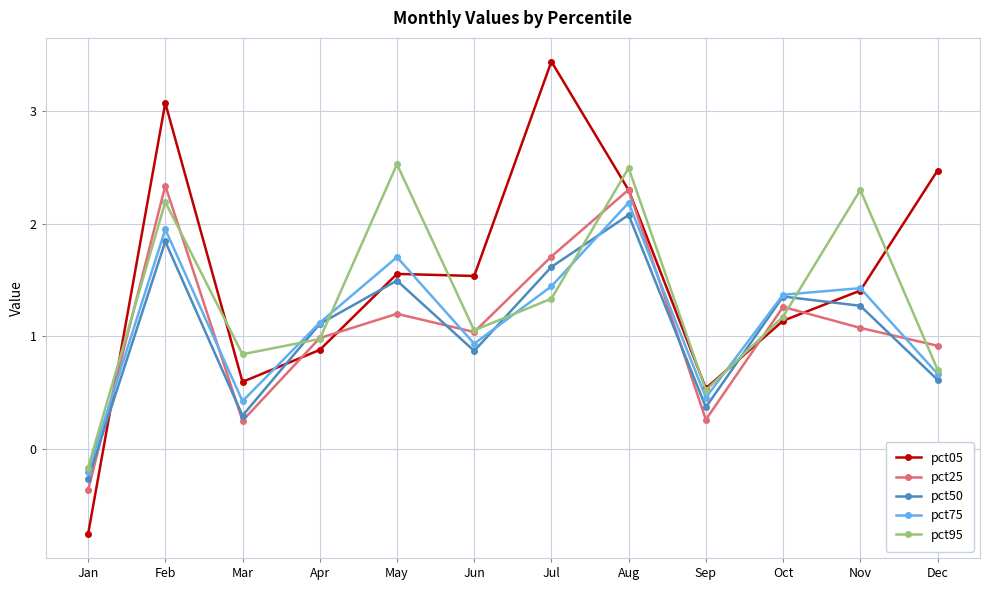

Between which two adjacent categories do pct25 and pct75 first intersect?

Jan and Feb